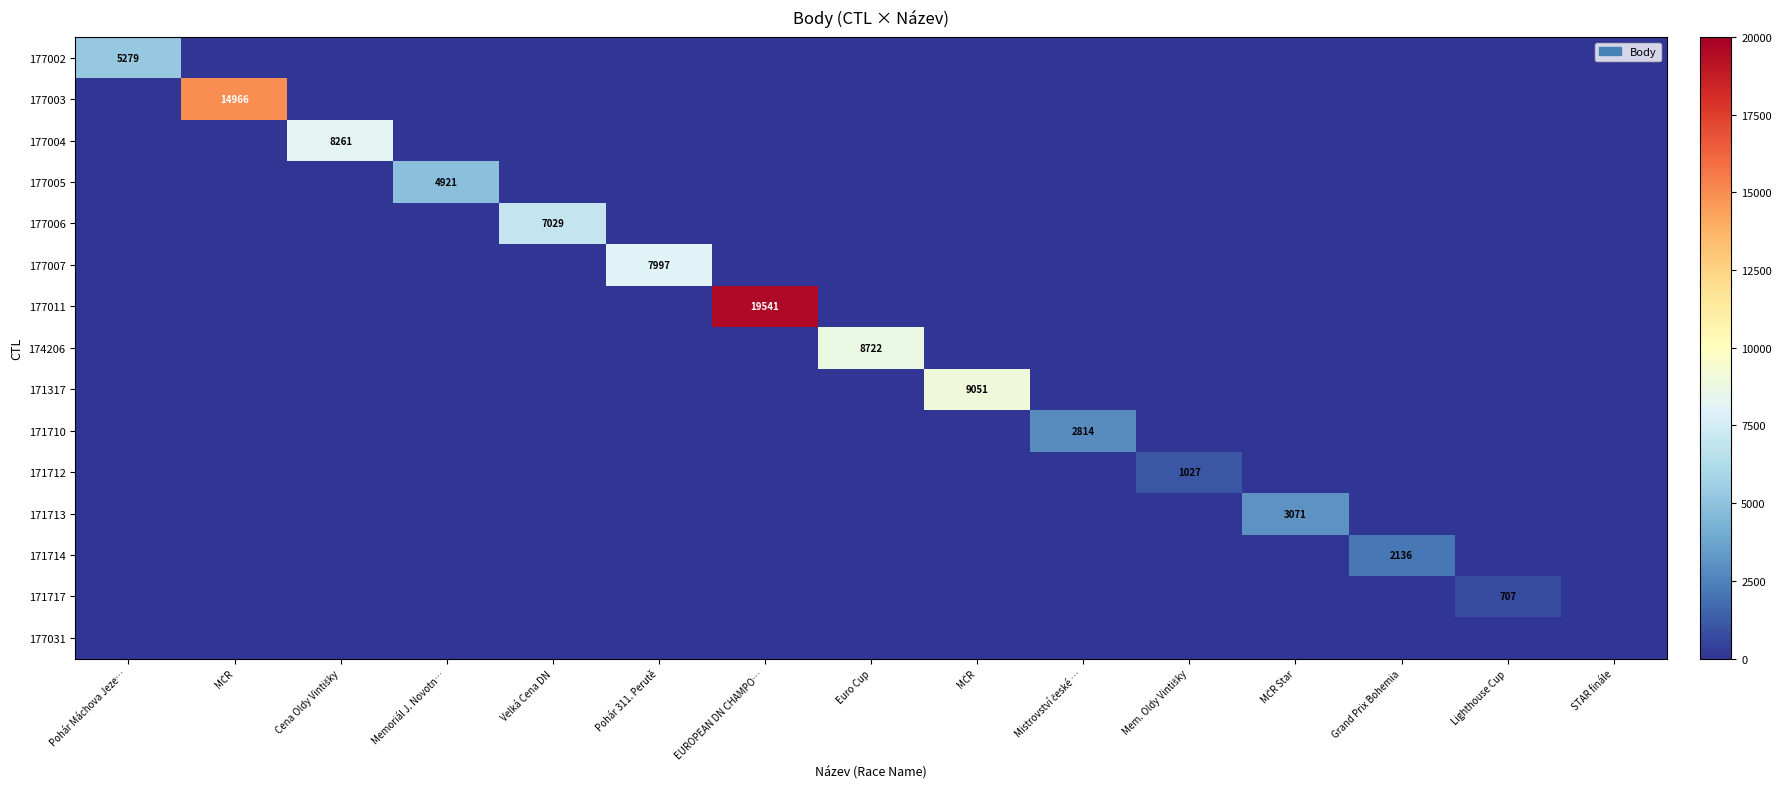

Is it true that 171712 equals 509 at Pohár Máchova Jeze…?

False